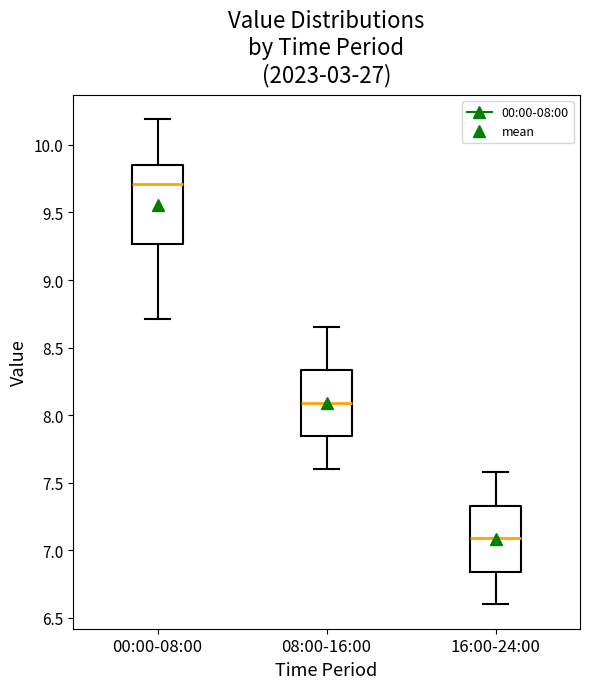

Where is the lower edge of the box for 16:00-24:00 on the y-axis? The values are not printed on the chart, so give them approximately, as read against the axis.

6.85